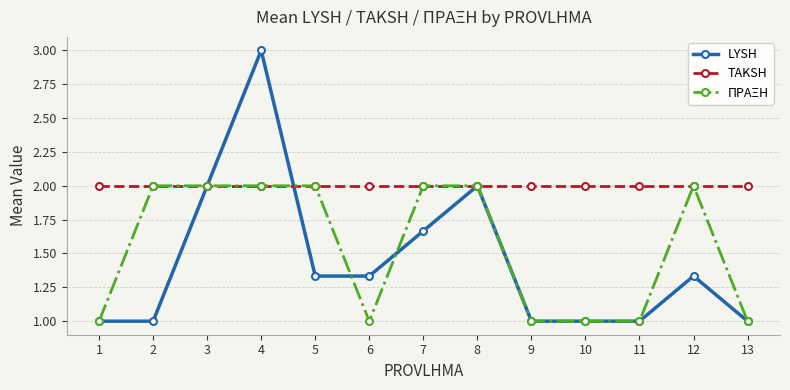

What is the smallest value displayed?

1.0